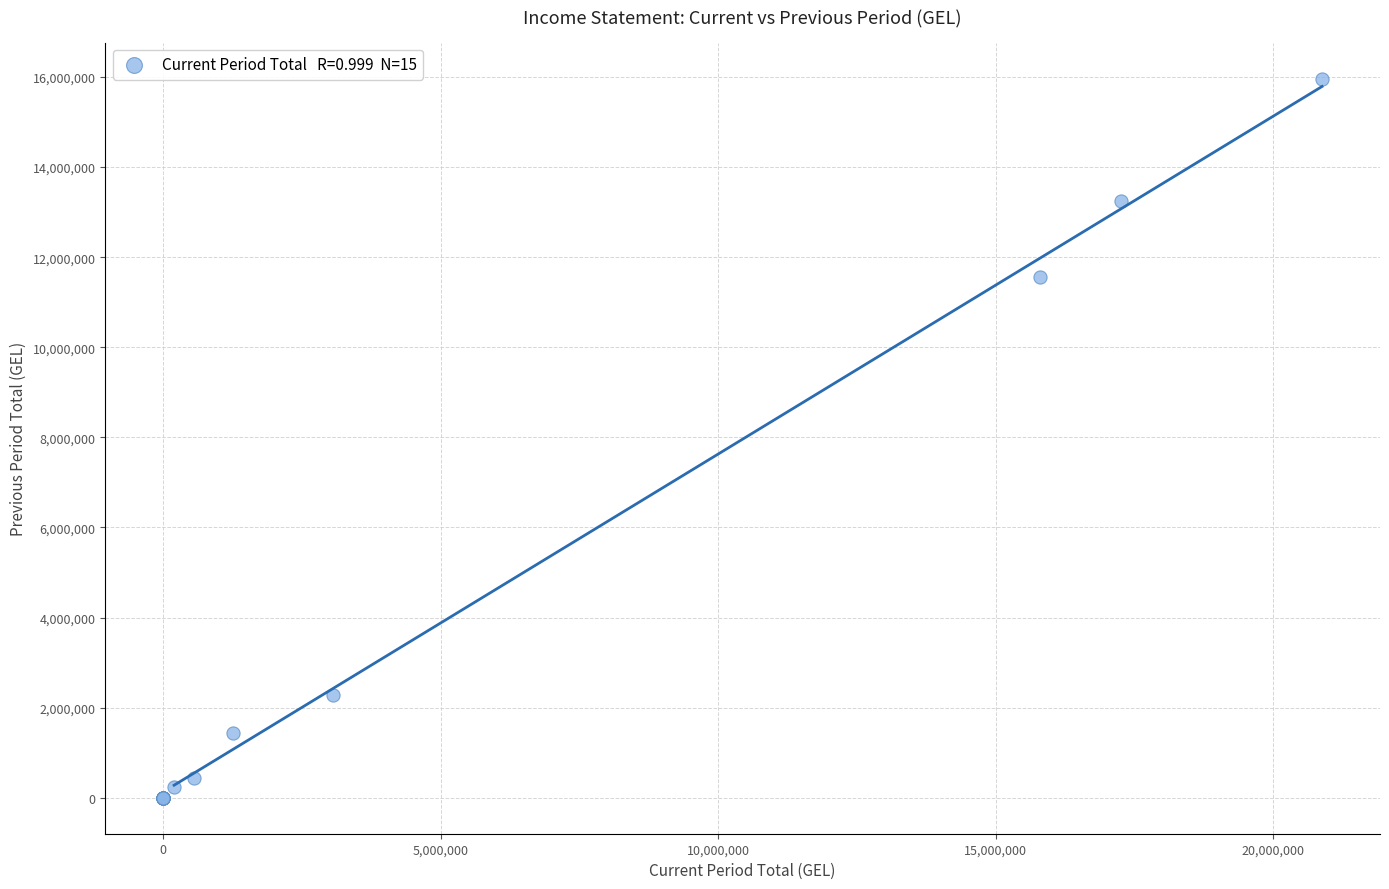

What Y value in the scatter plot is closest to 7982329?

11565019.6